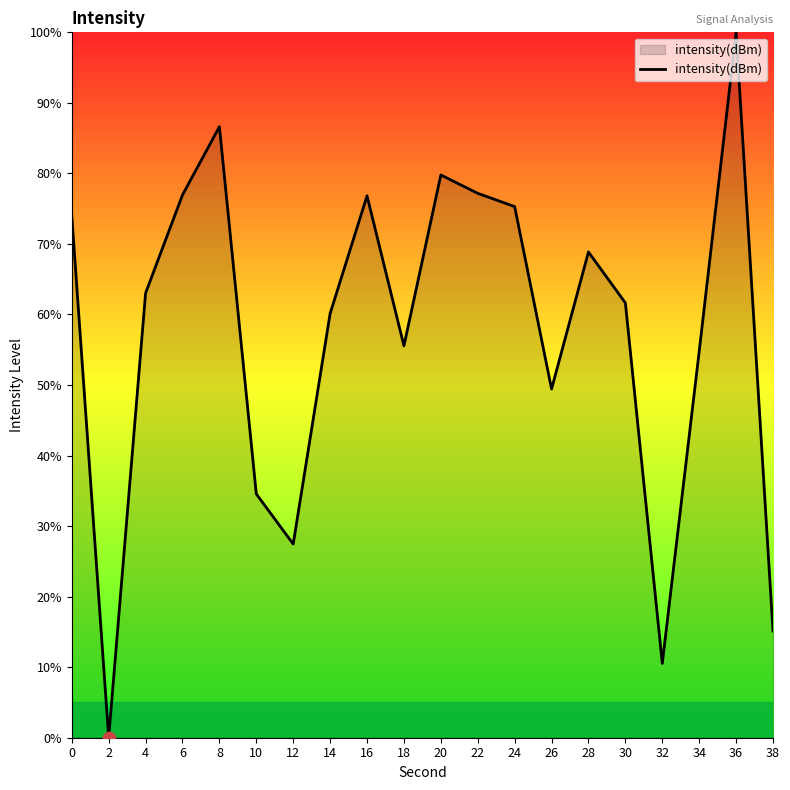

Between 28 and 30, which is larger?

28